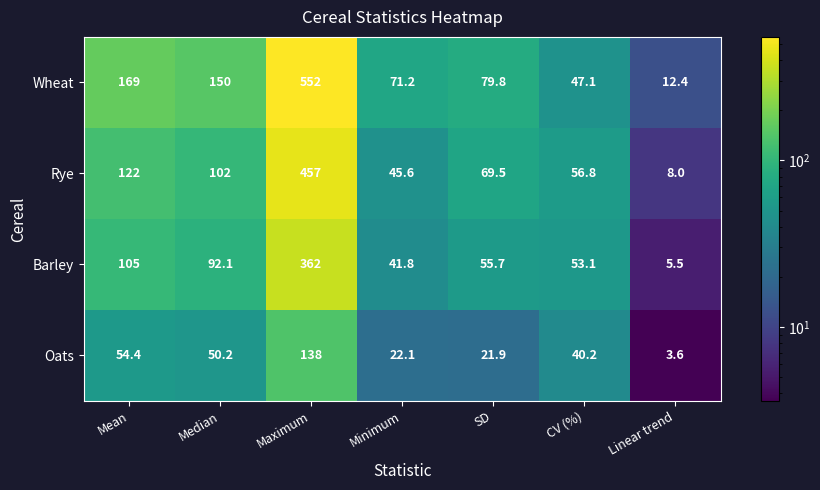

Count the number of categories in the chart.

7